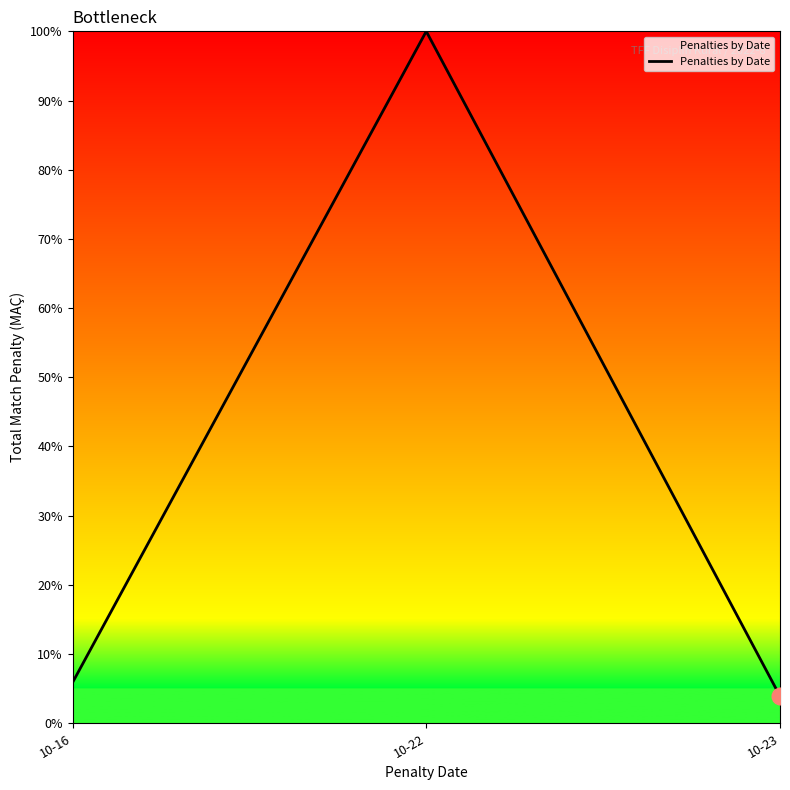

List the labels in order of value, smallest first.

10-23, 10-16, 10-22